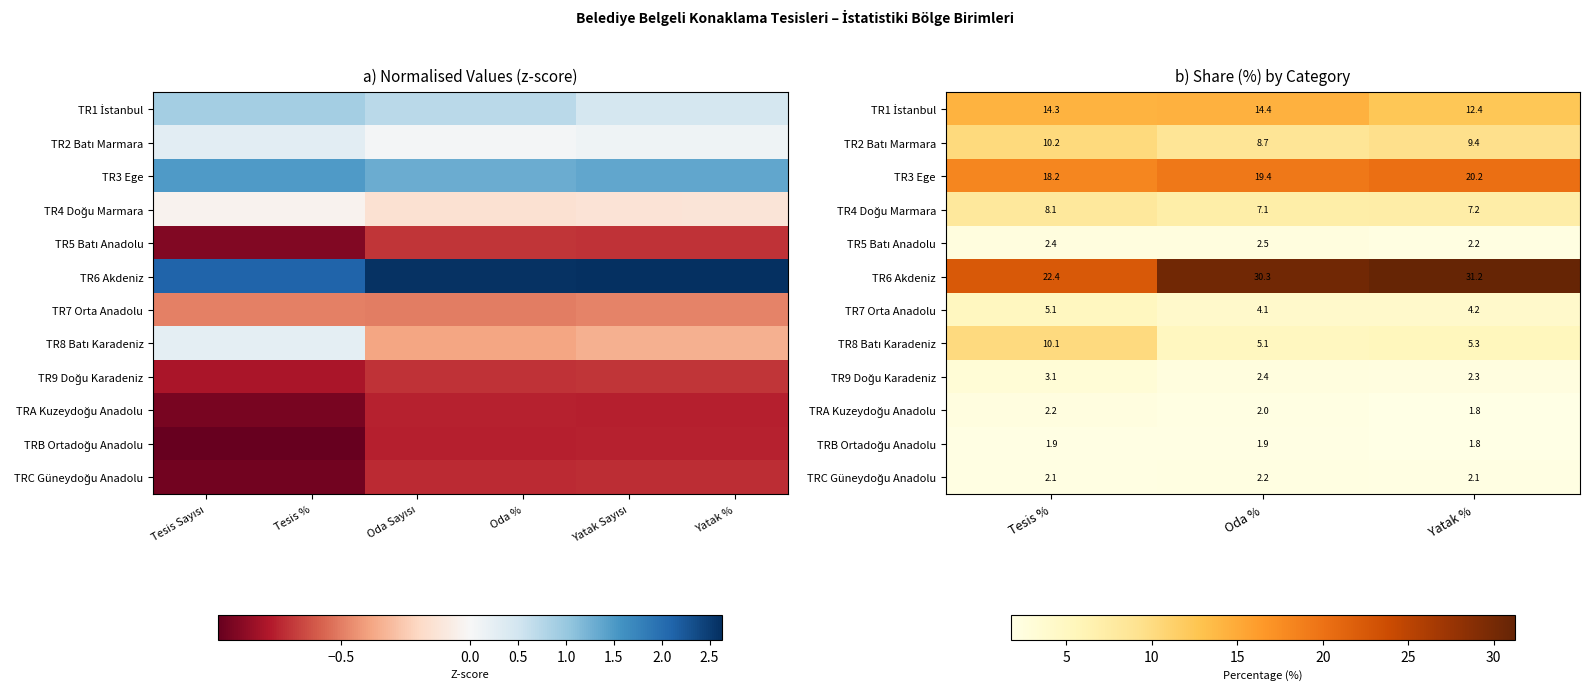

What is the total value across all series at Yatak %?

100.0